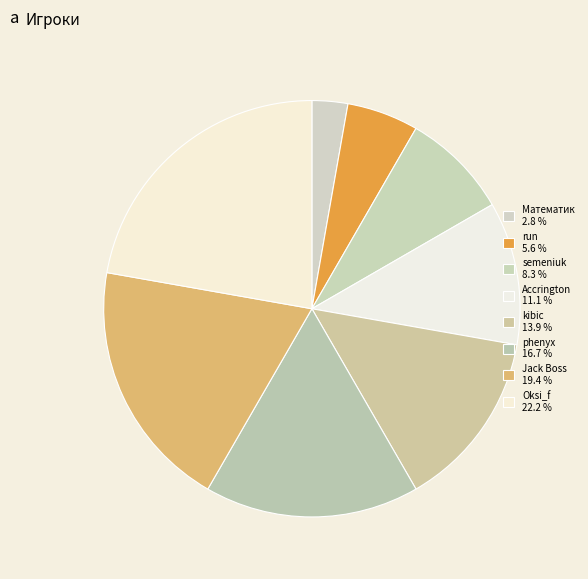

Between Математик and kibic, which is larger?

kibic